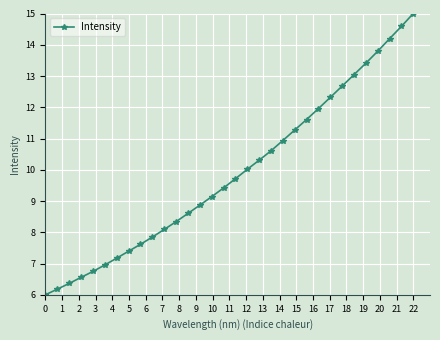

What is the value of the 26th point from the left?

12.7